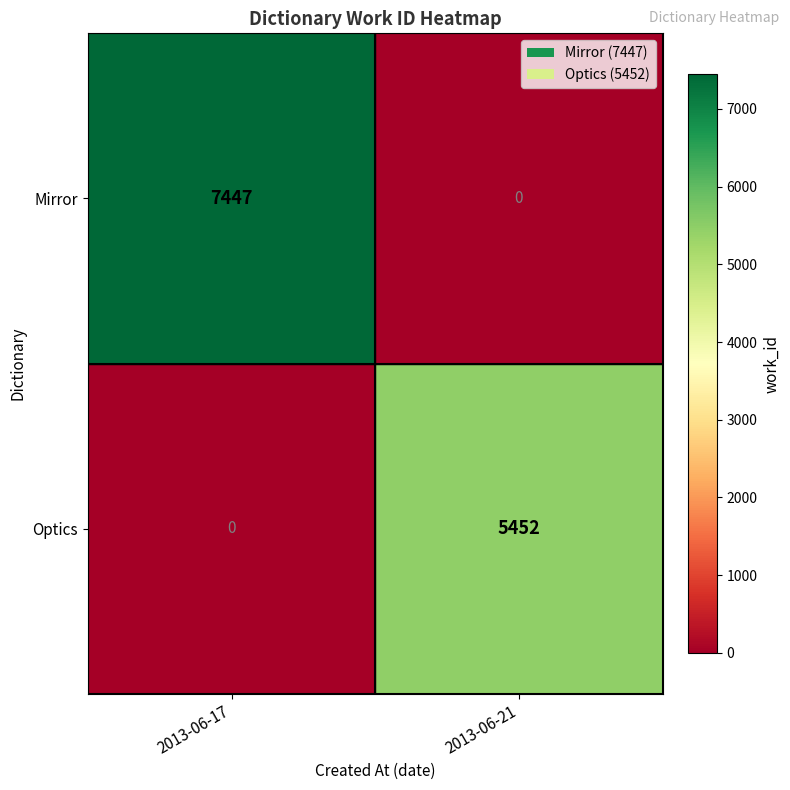

Reading left to right, transcribe all the data shown in this chart.

Mirror: 7447	0
Optics: 0	5452